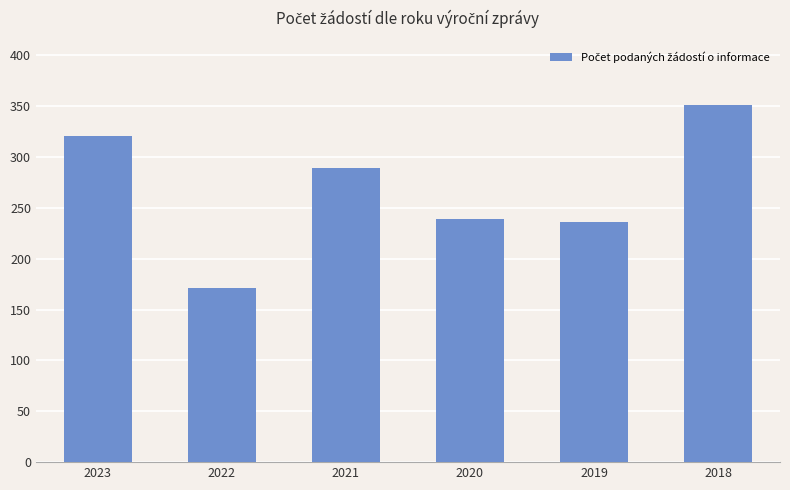

Does the chart contain stacked bars?

No